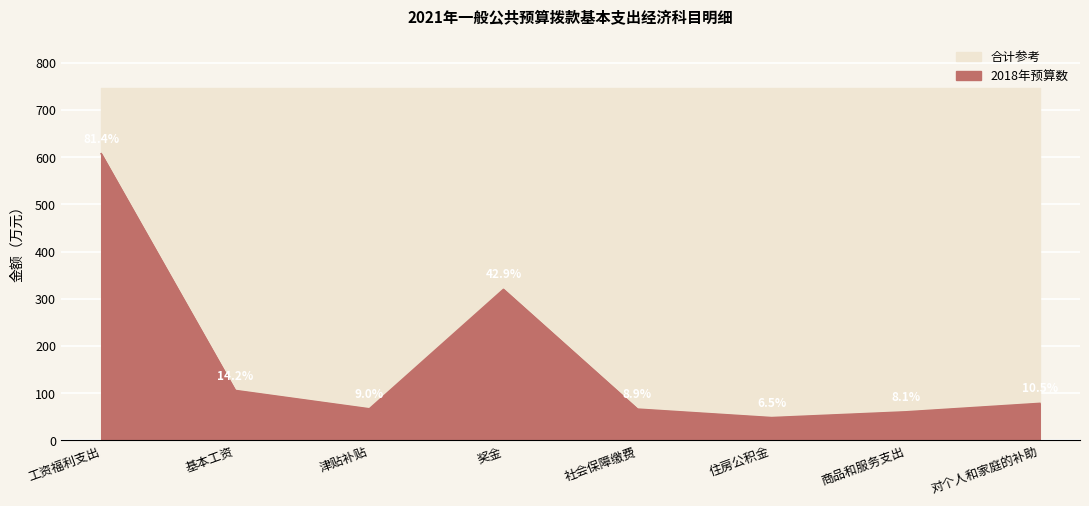

What is the sum of all values?

1353.8